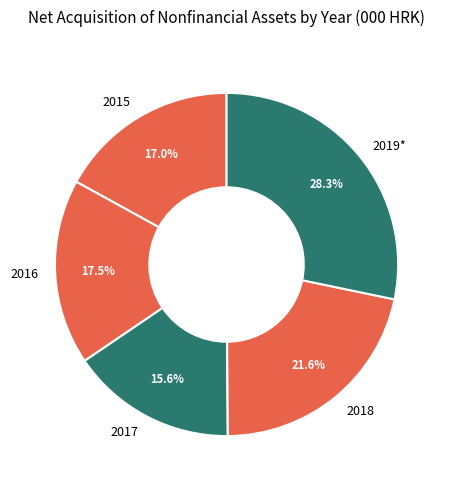

True or false: 2016 accounts for 12% of the total.

False